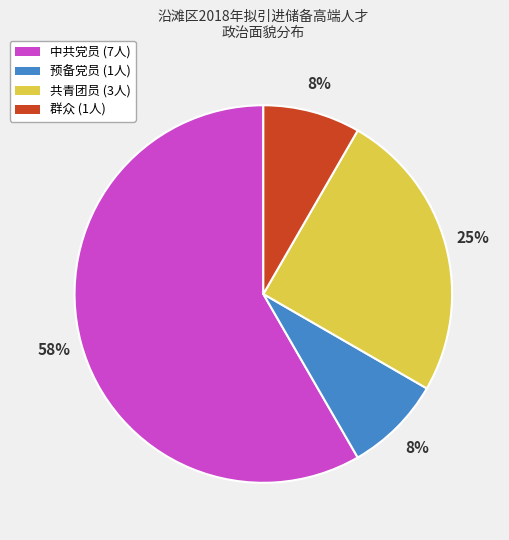

What is the ratio of the value at 群众 to the value at 预备党员?

1.0